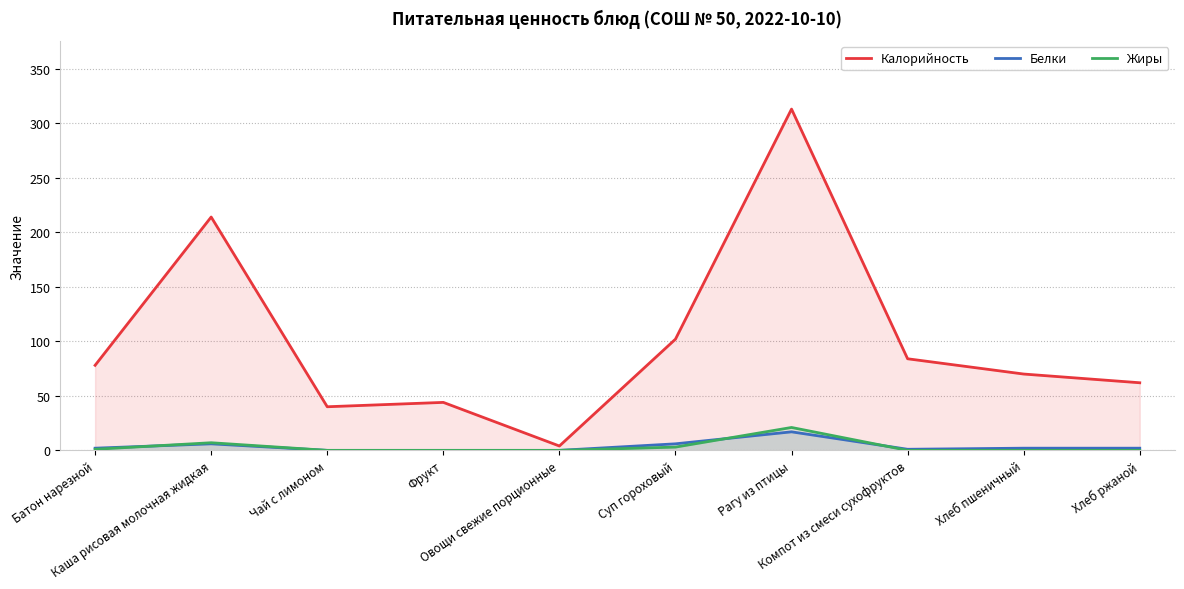

What position from the left is Компот из смеси сухофруктов?

8